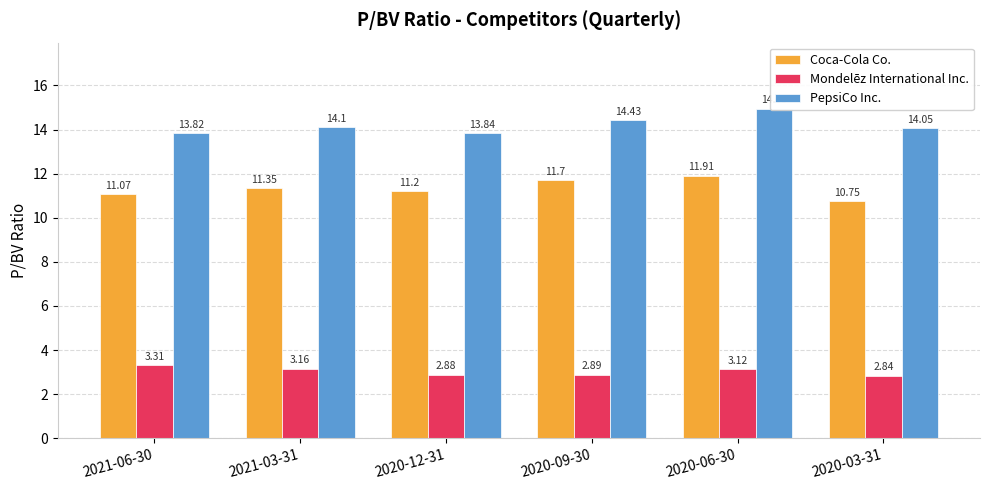

What is the difference between the second highest and second lowest values in the PepsiCo Inc. series?

0.6